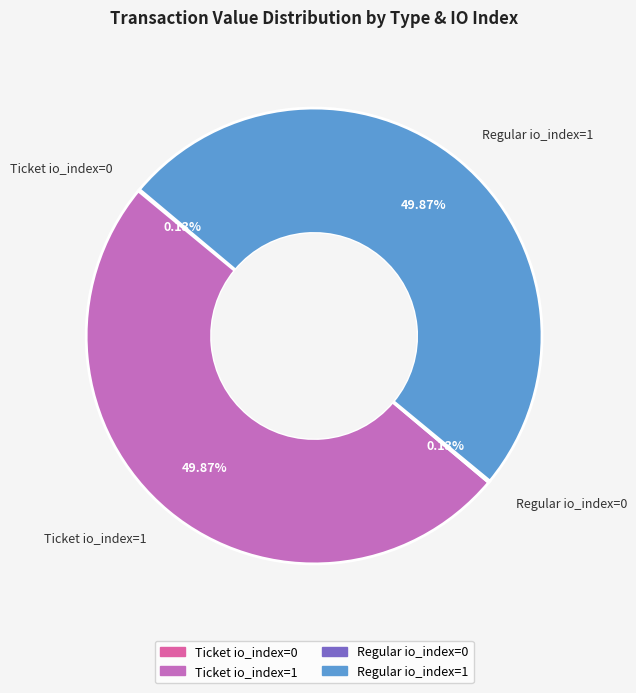

What percentage is the Ticket io_index=1 slice, to the nearest percent?

50%